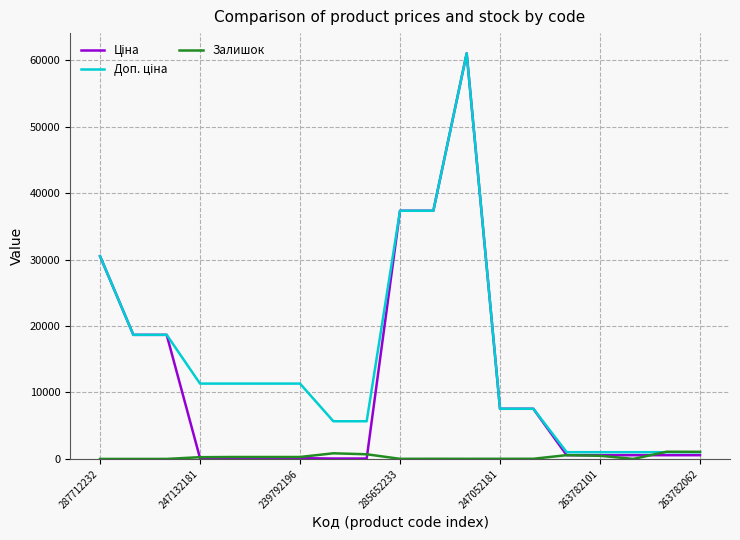

True or false: Доп. ціна and Залишок intersect in this chart.

True